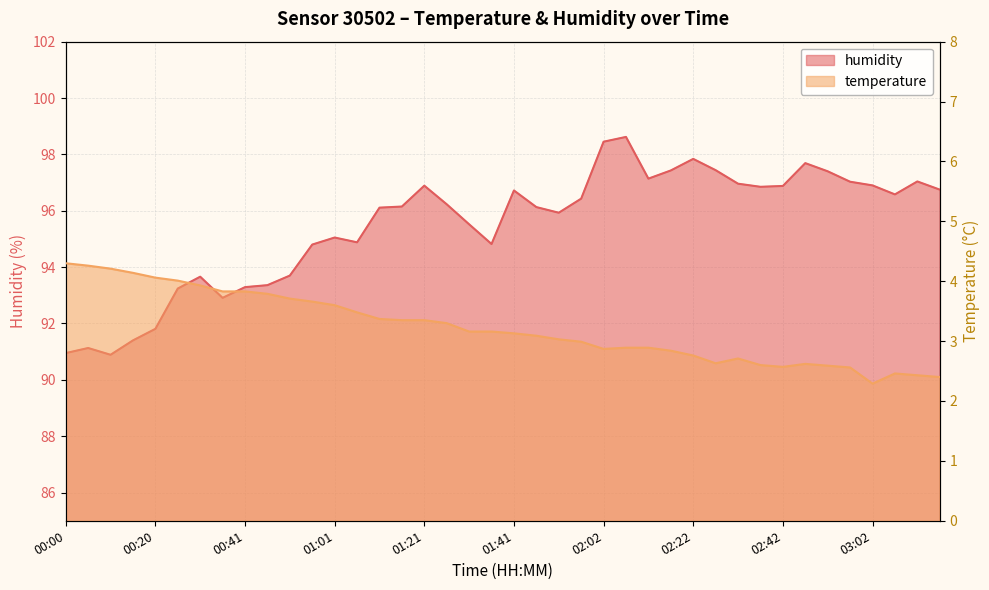

At which category is the sum across all series the highest?

02:07